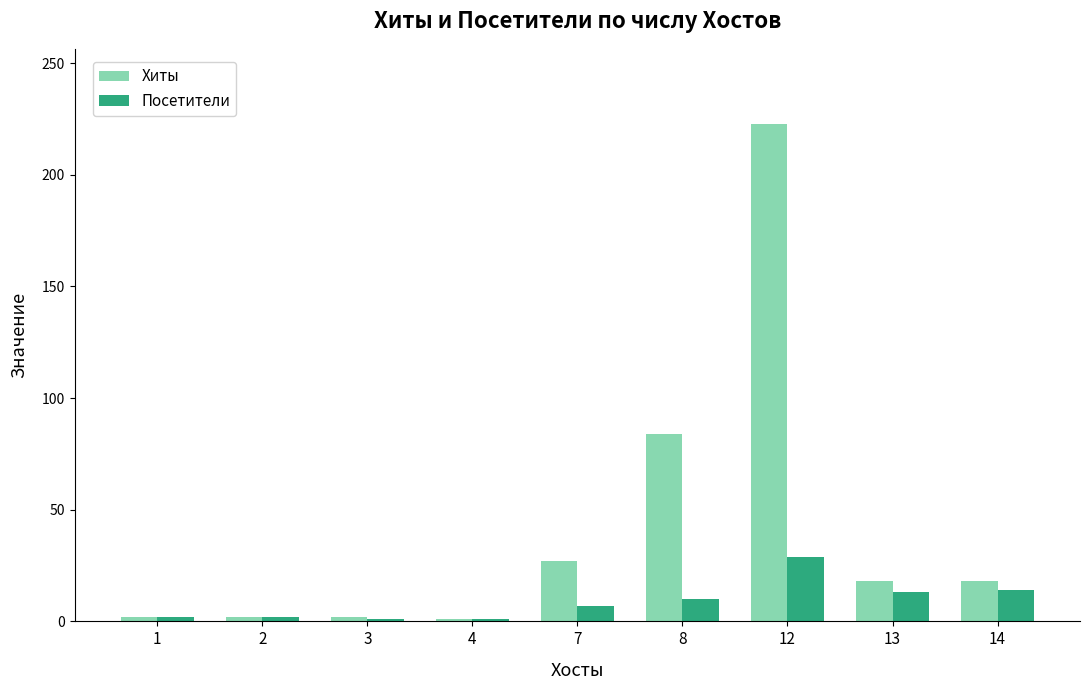

What are all the series names shown in the legend?

Хиты, Посетители